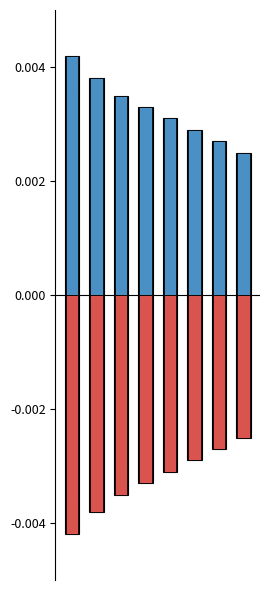

The value of Negative at 3 is -0.0. True or false?

True